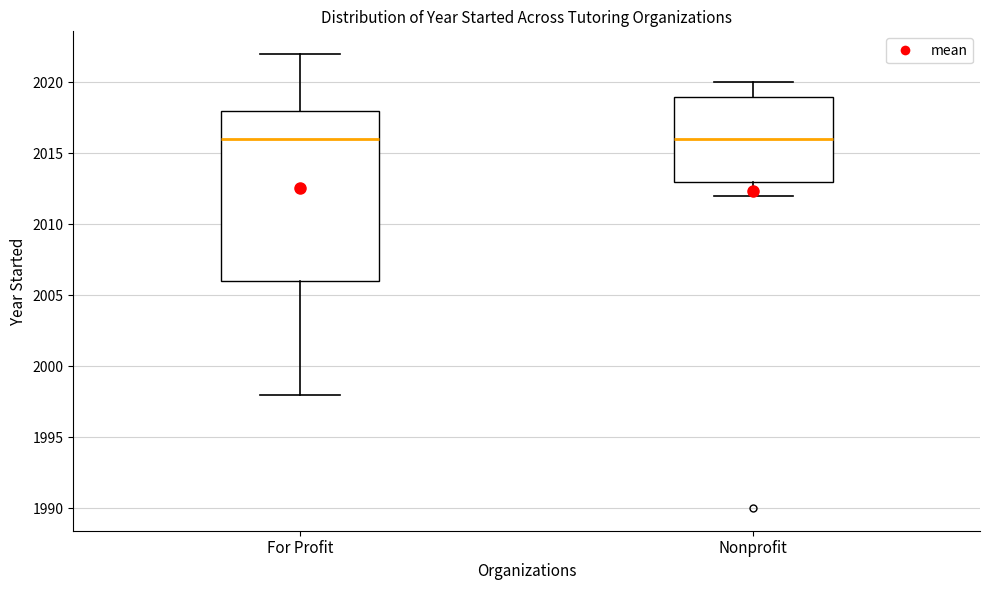

Reading left to right, read every box against the y-axis: the position of its median line, the range the box covers, and the ends of its whiskers. The values are not printed on the chart, so give them approximately, as read against the axis.

For Profit: median 2016, box 2006 to 2018, whiskers 1998 to 2022
Nonprofit: median 2016, box 2013 to 2019, whiskers 2012 to 2020